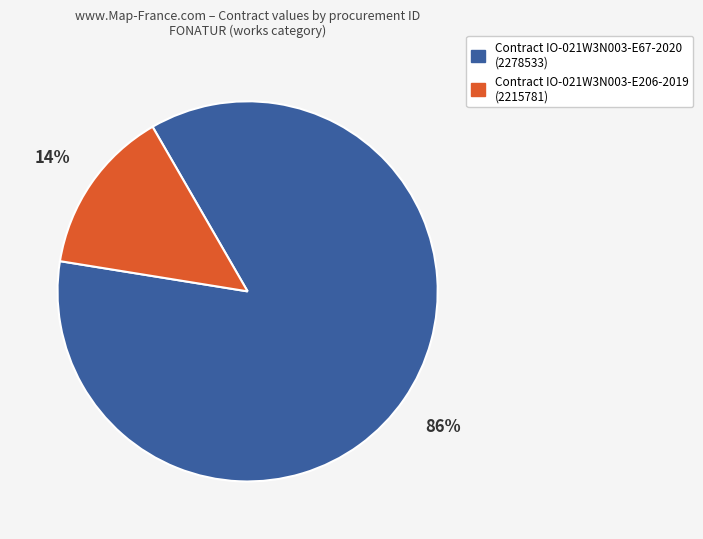

True or false: Contract IO-021W3N003-E206-2019 (2215781) accounts for 14% of the total.

True